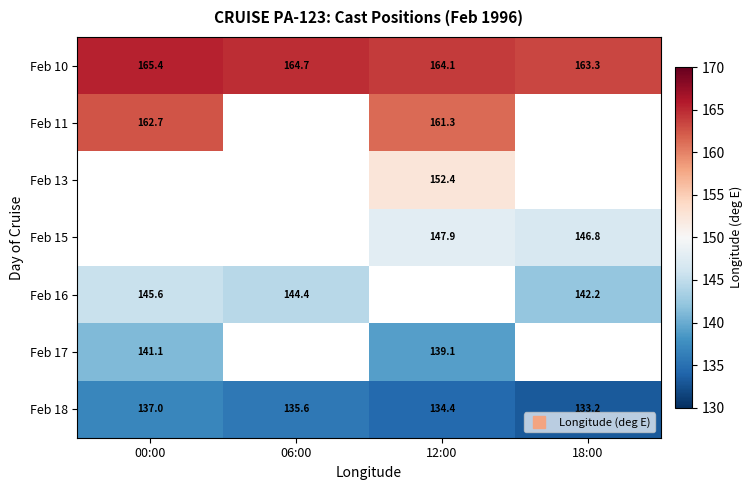

What is the minimum value shown in the chart?

133.2